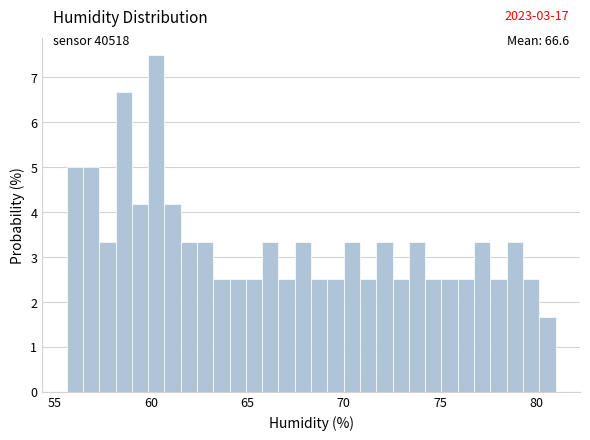

Read against the x-axis, roughly where is the centre of the tallest bar?

60.5